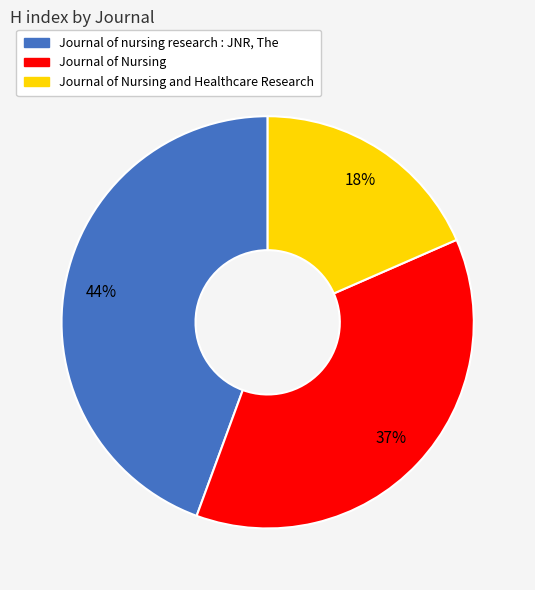

Is there a majority slice in this chart?

No